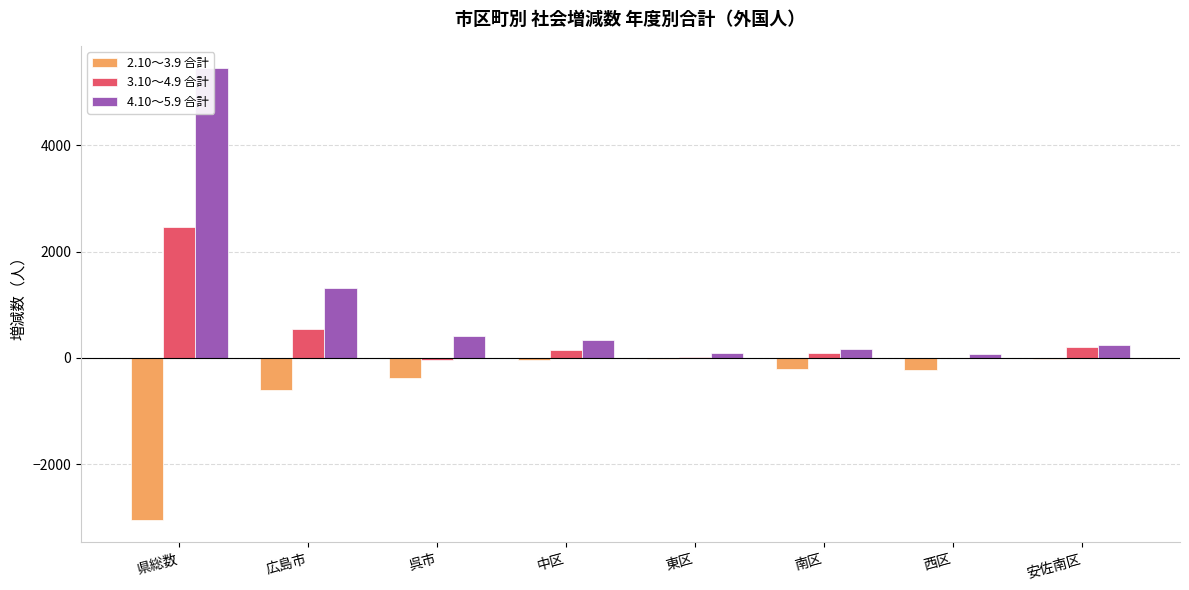

What is the difference between the highest and lowest values at 東区?

102